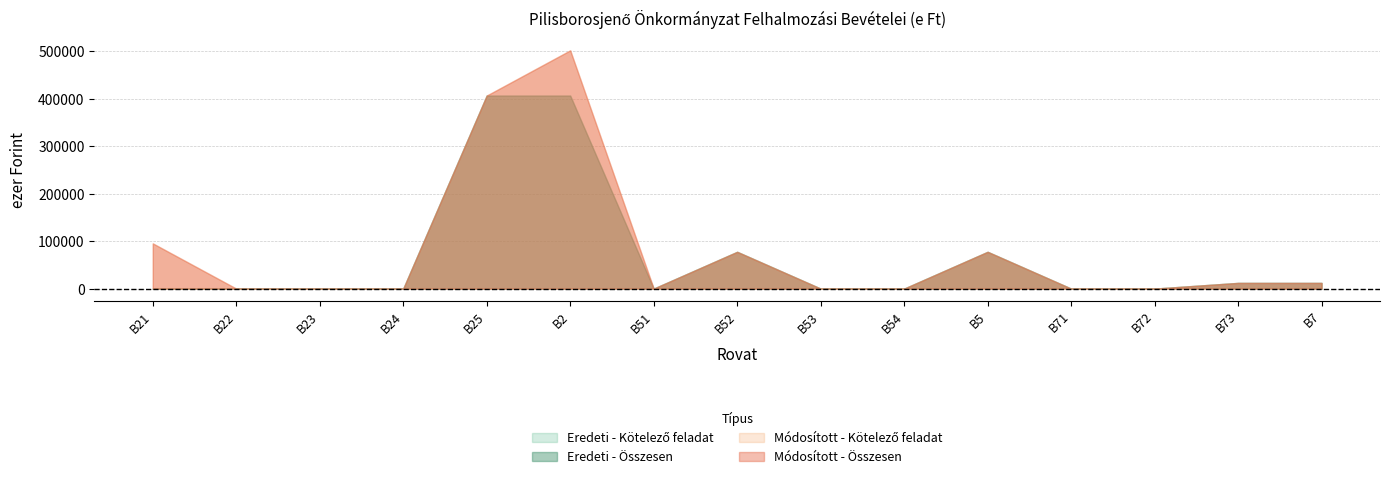

At how many categories does at least one series exceed 116792?

2